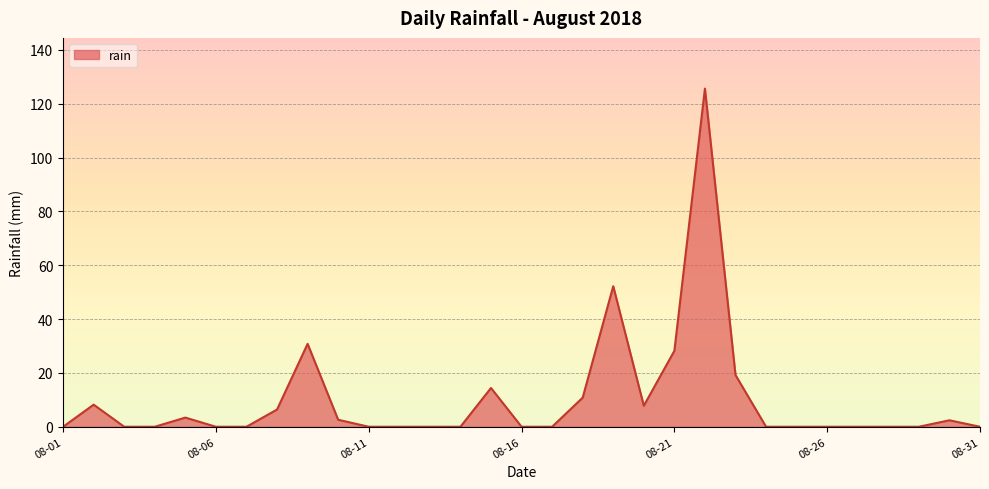

What is the difference between the maximum and minimum values?

125.6